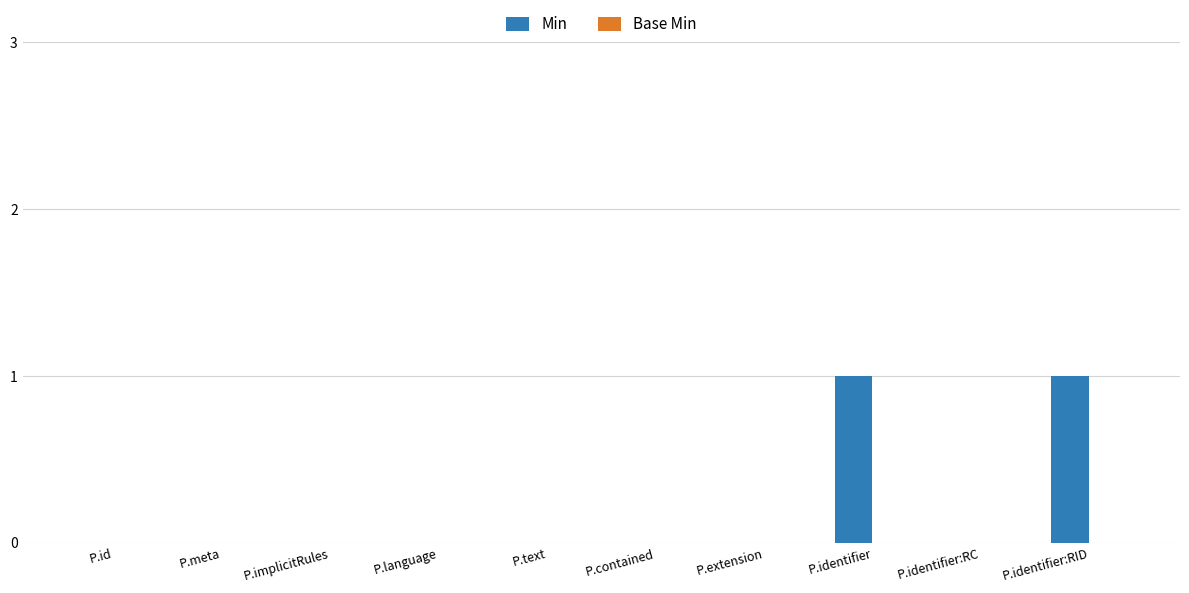

Between P.contained and P.identifier:RID, which is larger?

P.identifier:RID